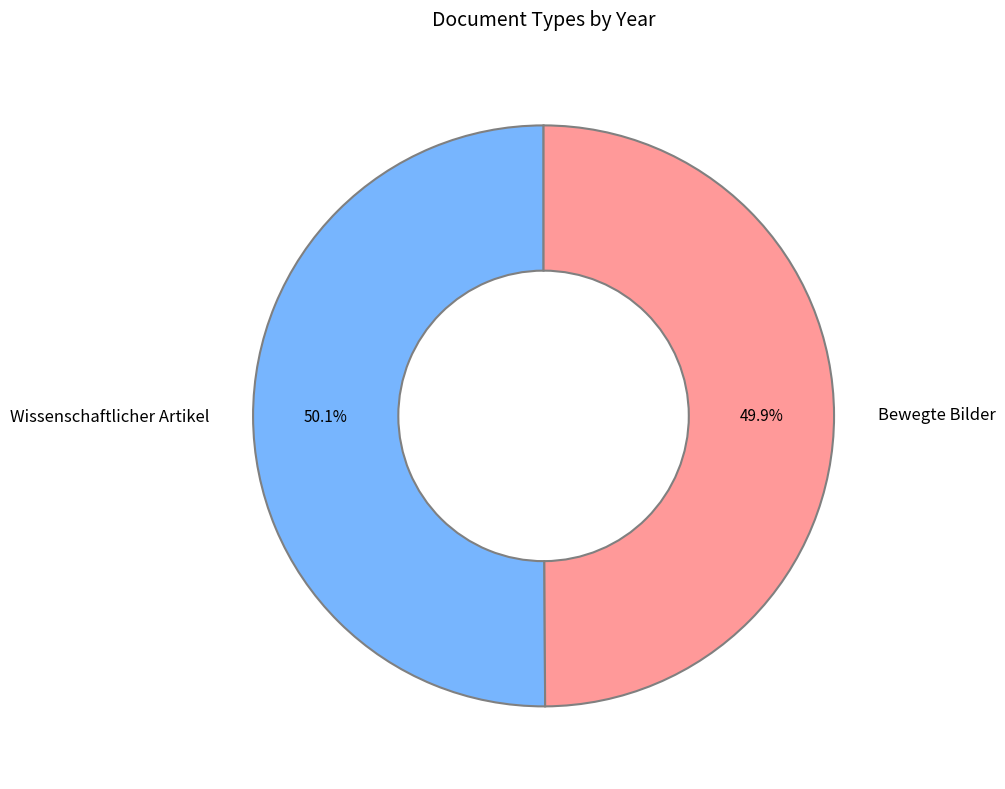

How many slices are in this pie chart?

2